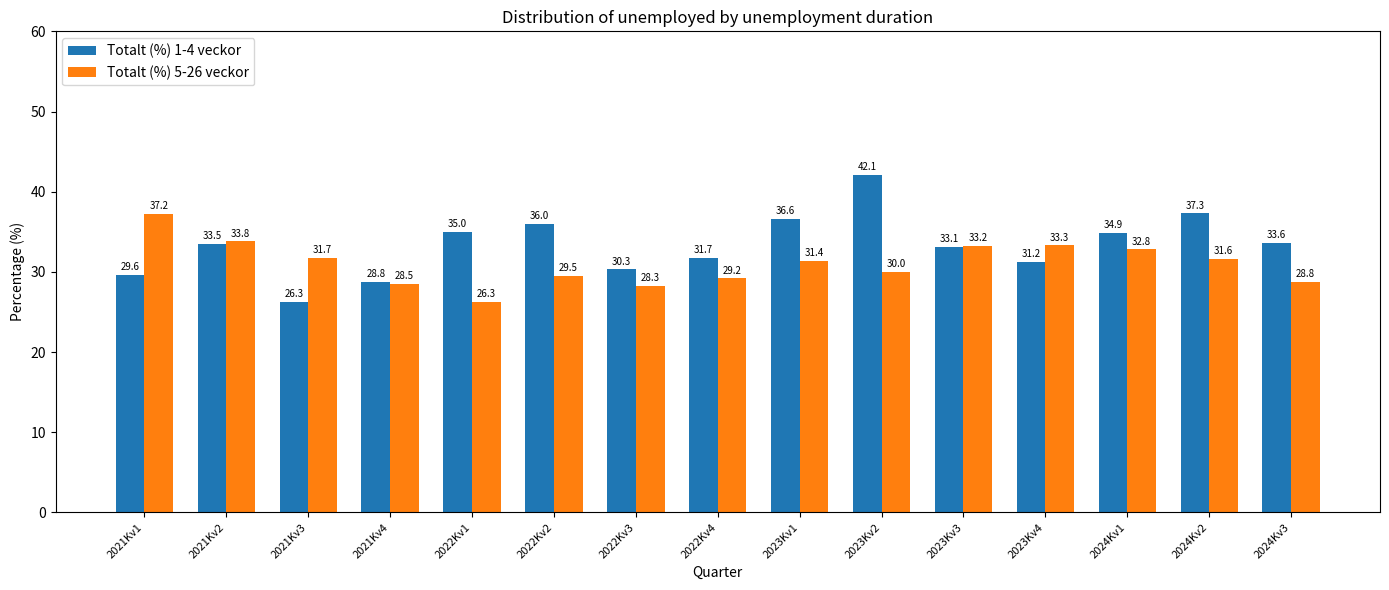

At which label does Totalt (%) 5-26 veckor first exceed 31?

2021Kv1